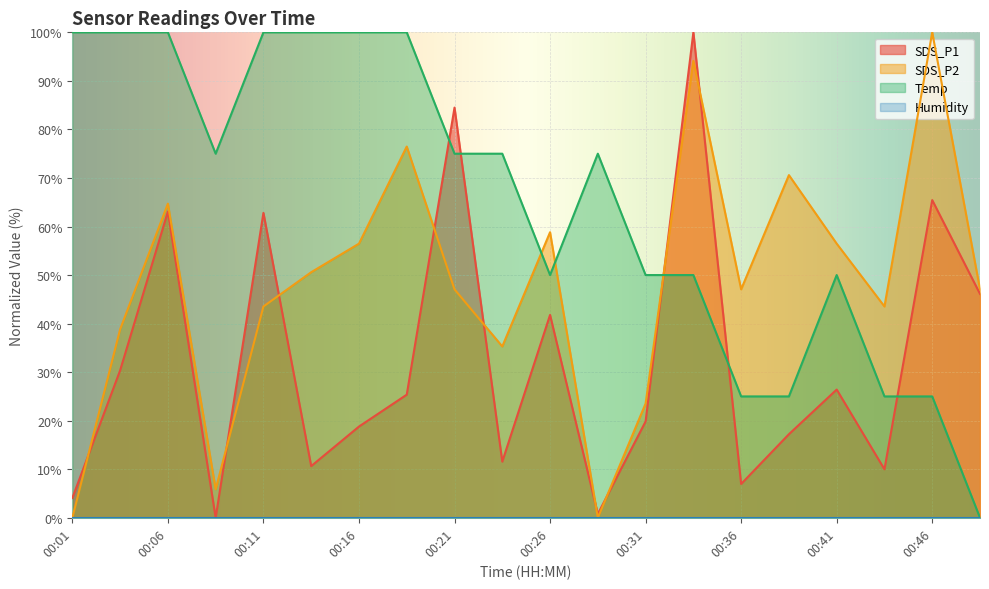

Rank the series by their maximum value, from lowest to highest.

SDS_P1, SDS_P2, Temp